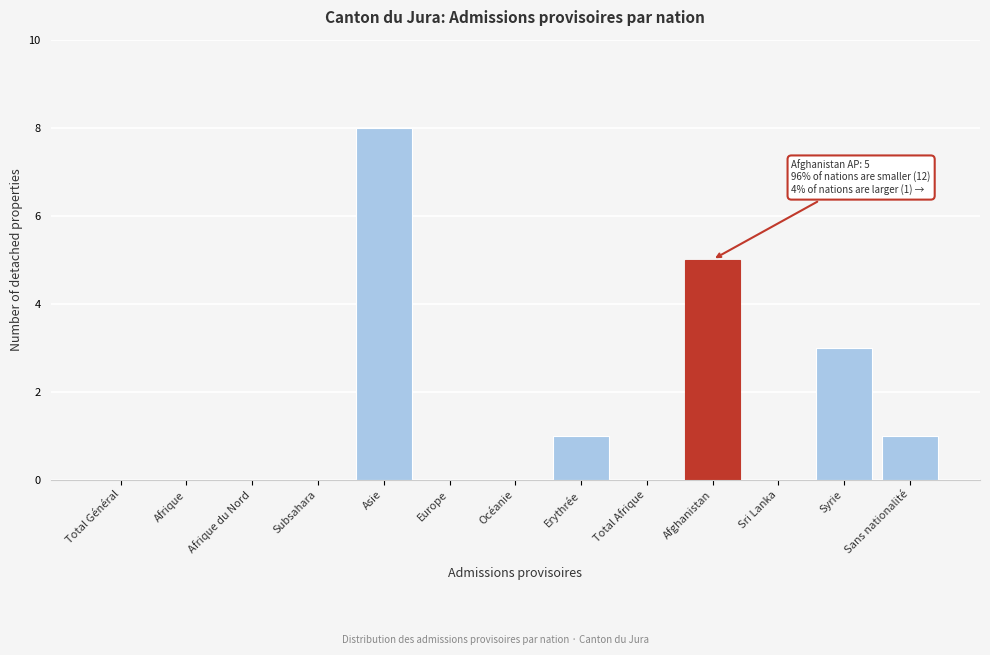

Reading left to right, list all the values displayed in this chart.

Total Général=0	Afrique=0	Afrique du Nord=0	Subsahara=0	Asie=8	Europe=0	Océanie=0	Erythrée=1	Total Afrique=0	Afghanistan=5	Sri Lanka=0	Syrie=3	Sans nationalité=1